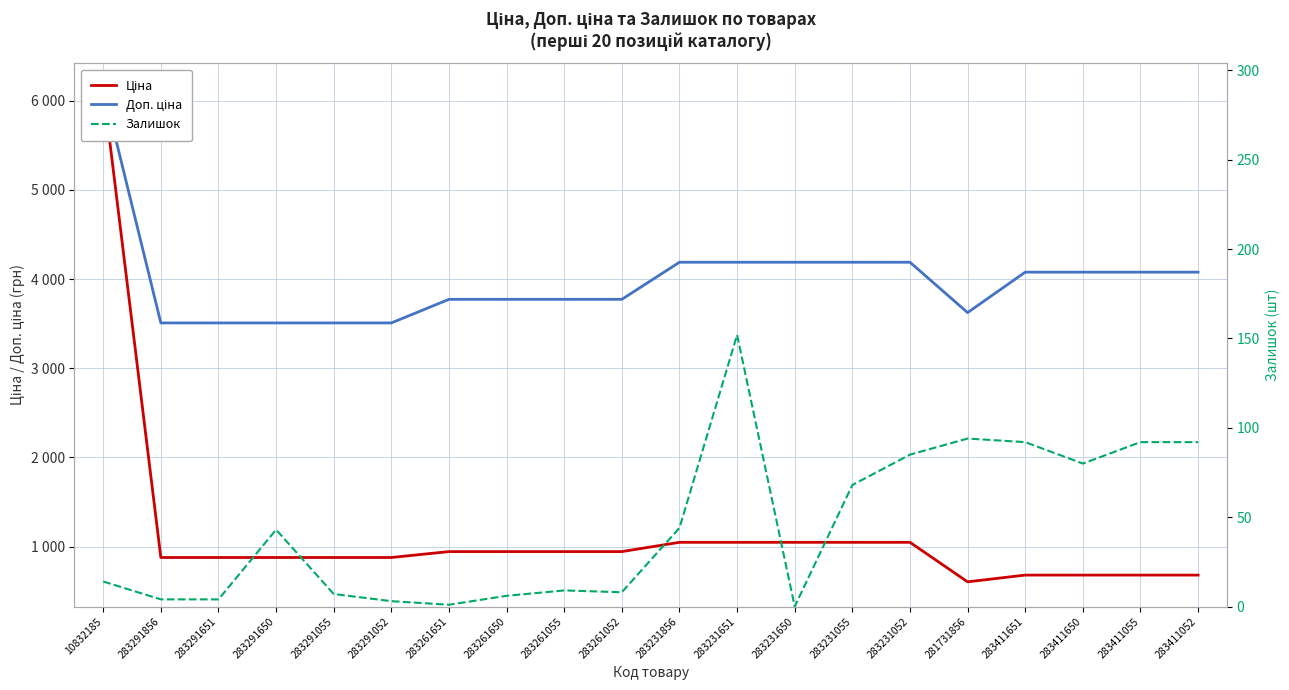

Reading left to right, extract all data points from this chart.

Ціна: 6143.2	877.0	877.0	877.0	877.0	877.0	943.2	943.2	943.2	943.2	1047.2	1047.2	1047.2	1047.2	1047.2	604.0	679.6	679.6	679.6	679.6
Доп. ціна: 6143.2	3507.9	3507.9	3507.9	3507.9	3507.9	3772.7	3772.7	3772.7	3772.7	4188.7	4188.7	4188.7	4188.7	4188.7	3623.8	4077.6	4077.6	4077.6	4077.6
Залишок: 14.0	4.0	4.0	43.0	7.0	3.0	1.0	6.0	9.0	8.0	44.0	152.0	0.0	68.0	85.0	94.0	92.0	80.0	92.0	92.0